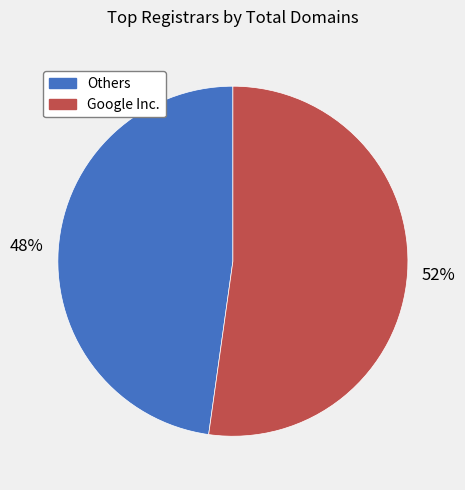

Is there a majority slice in this chart?

Yes